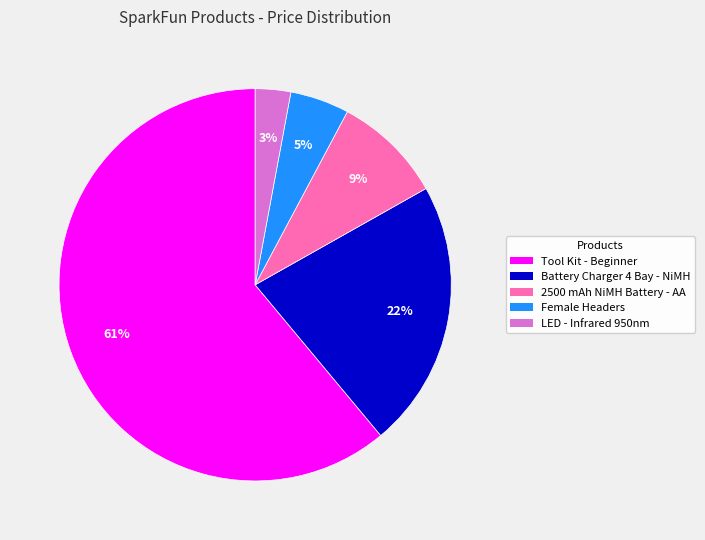

Count the number of slices in the pie.

5